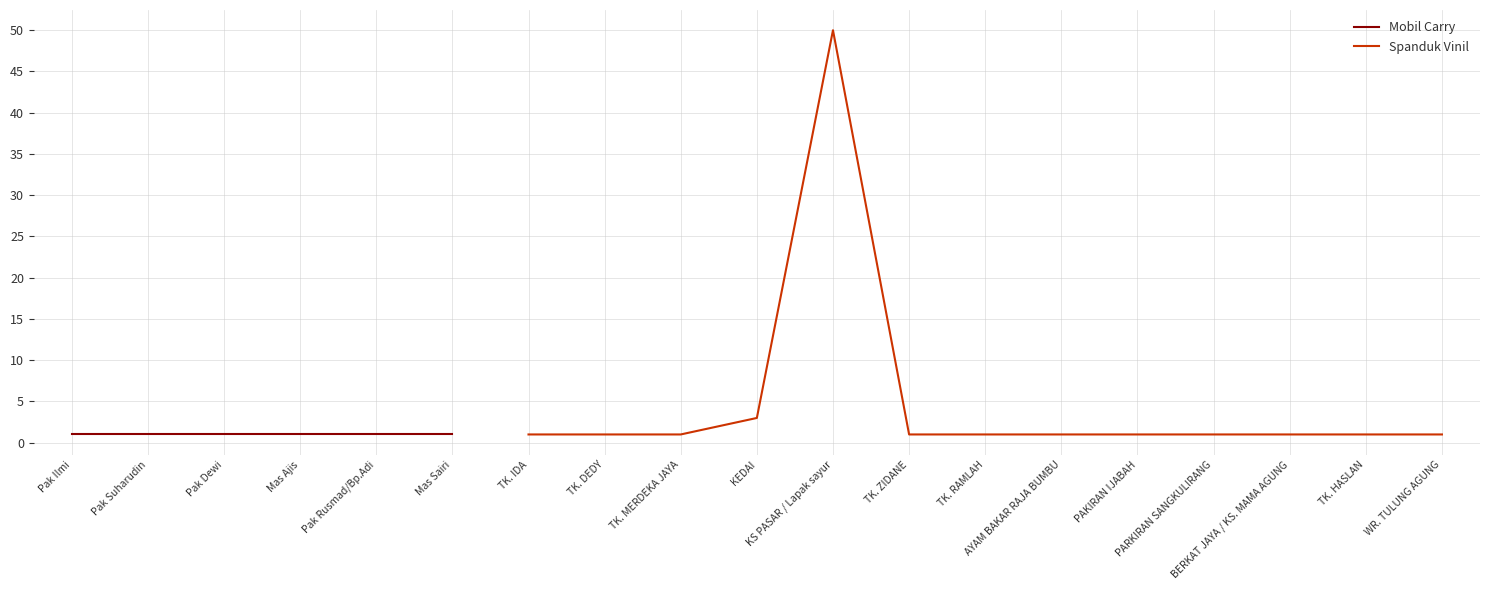

What is the minimum value shown in the chart?

1